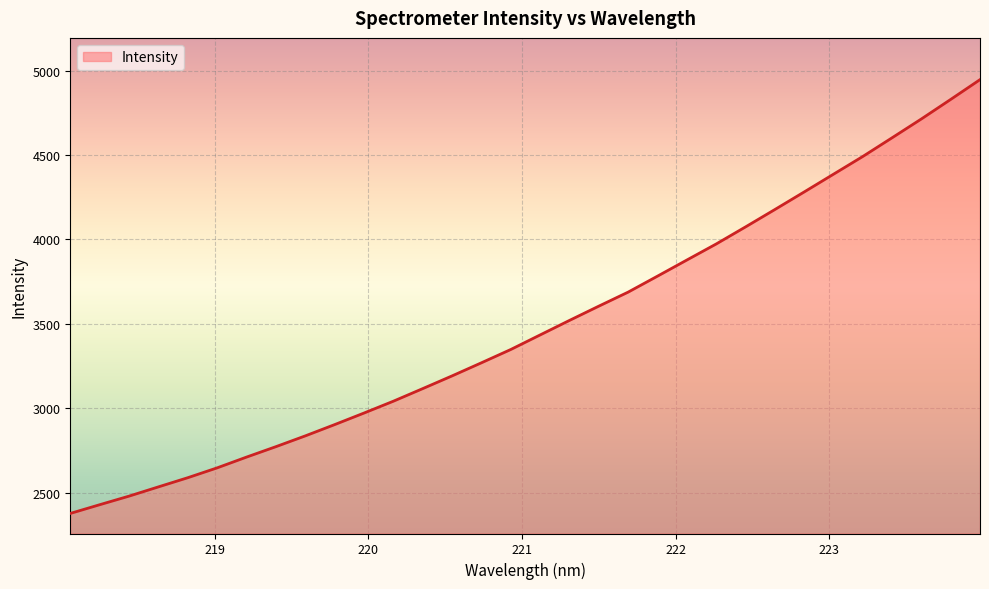

What is the minimum value shown in the chart?

2376.9